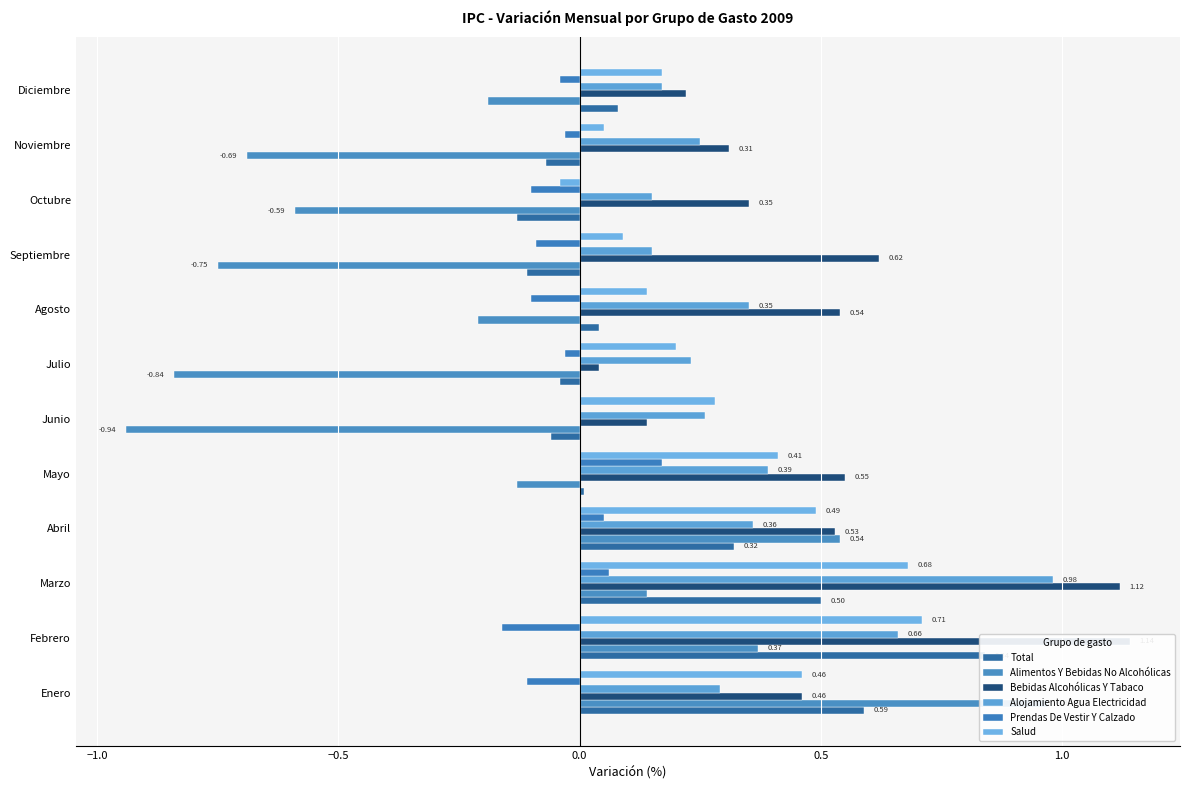

True or false: Alojamiento Agua Electricidad has a value of 0.4 at Abril.

True